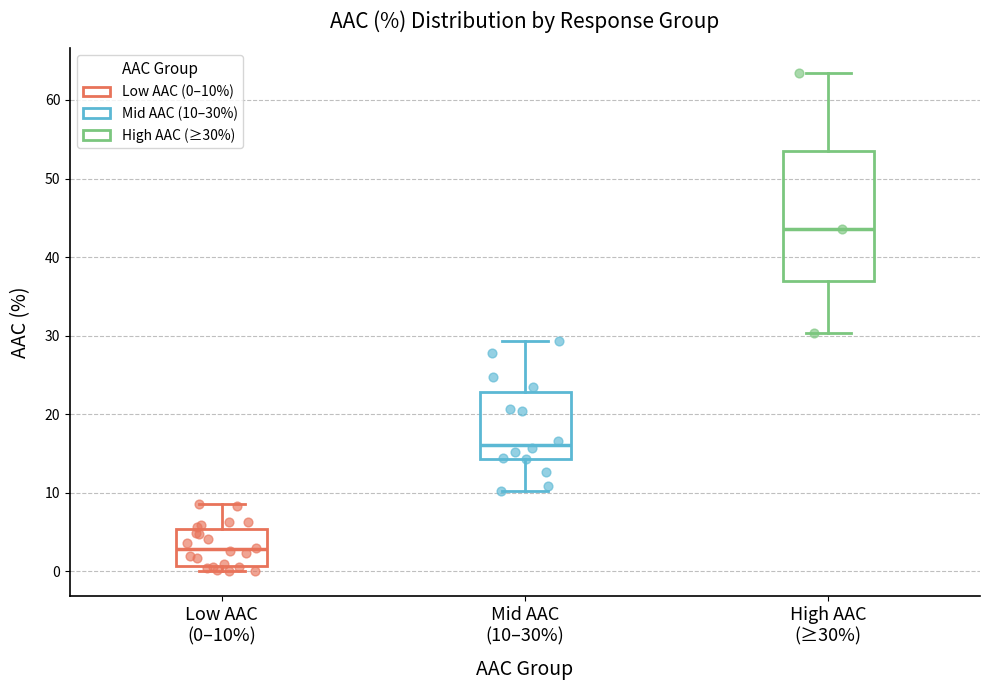

Which box is the tallest, from its lower edge to its upper edge?

High AAC (≥30%)